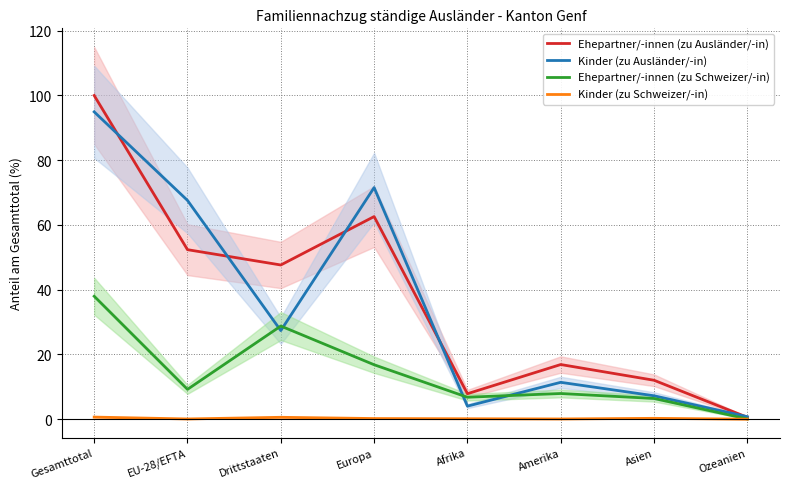

List the labels in order of Kinder (zu Schweizer/-in) value, largest first.

Gesamttotal, Drittstaaten, Asien, Europa, Afrika, EU-28/EFTA, Amerika, Ozeanien